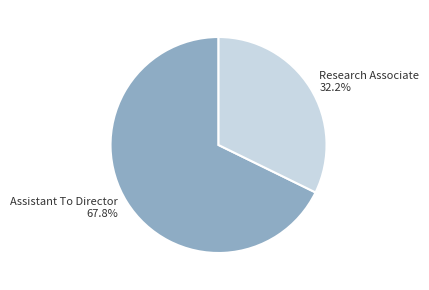

Rank the categories by value from highest to lowest.

Assistant To Director, Research Associate